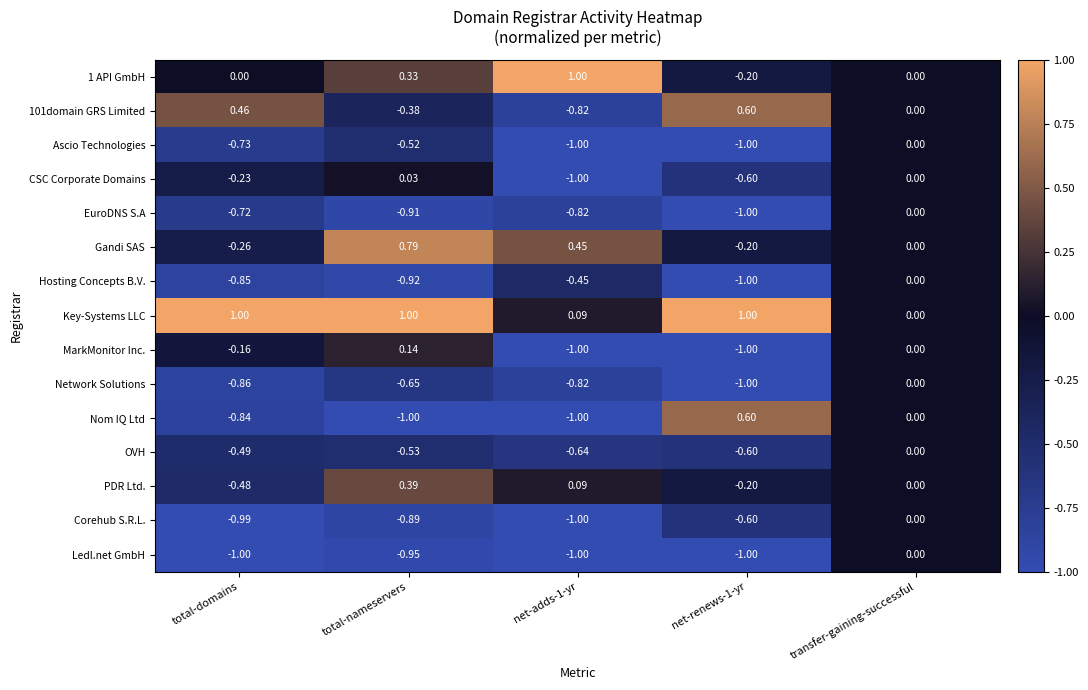

At which category is the sum across all series the highest?

transfer-gaining-successful